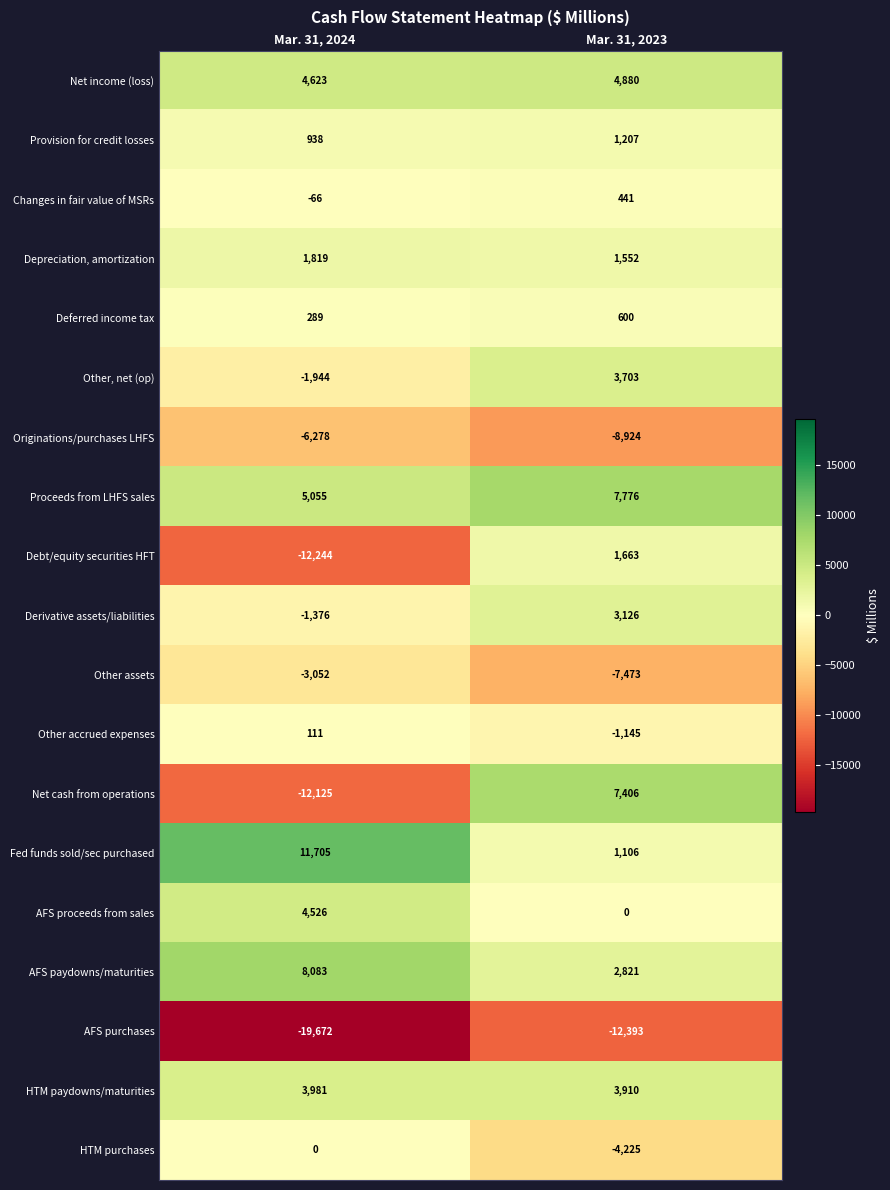

The value of Net income (loss) at Mar. 31, 2024 is 7514. True or false?

False